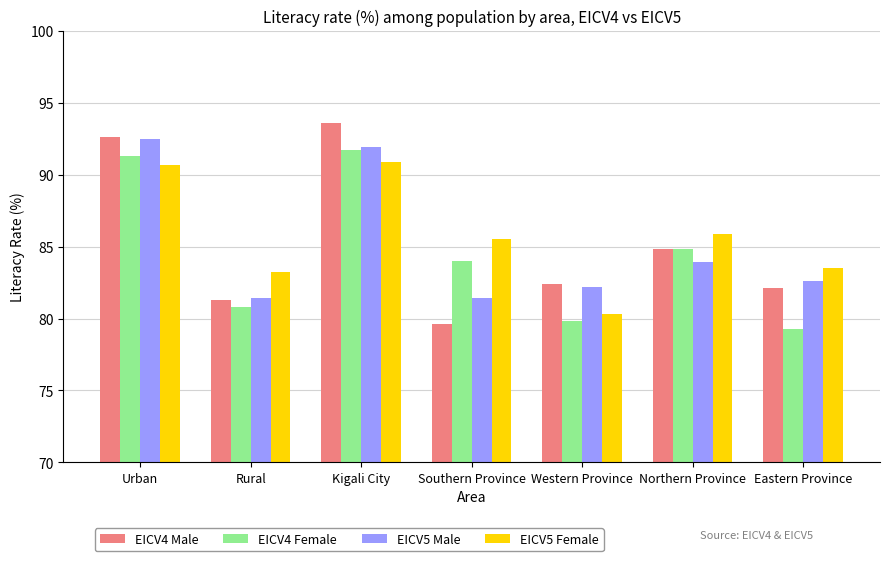

How many values in the EICV5 Female series exceed 85?

4